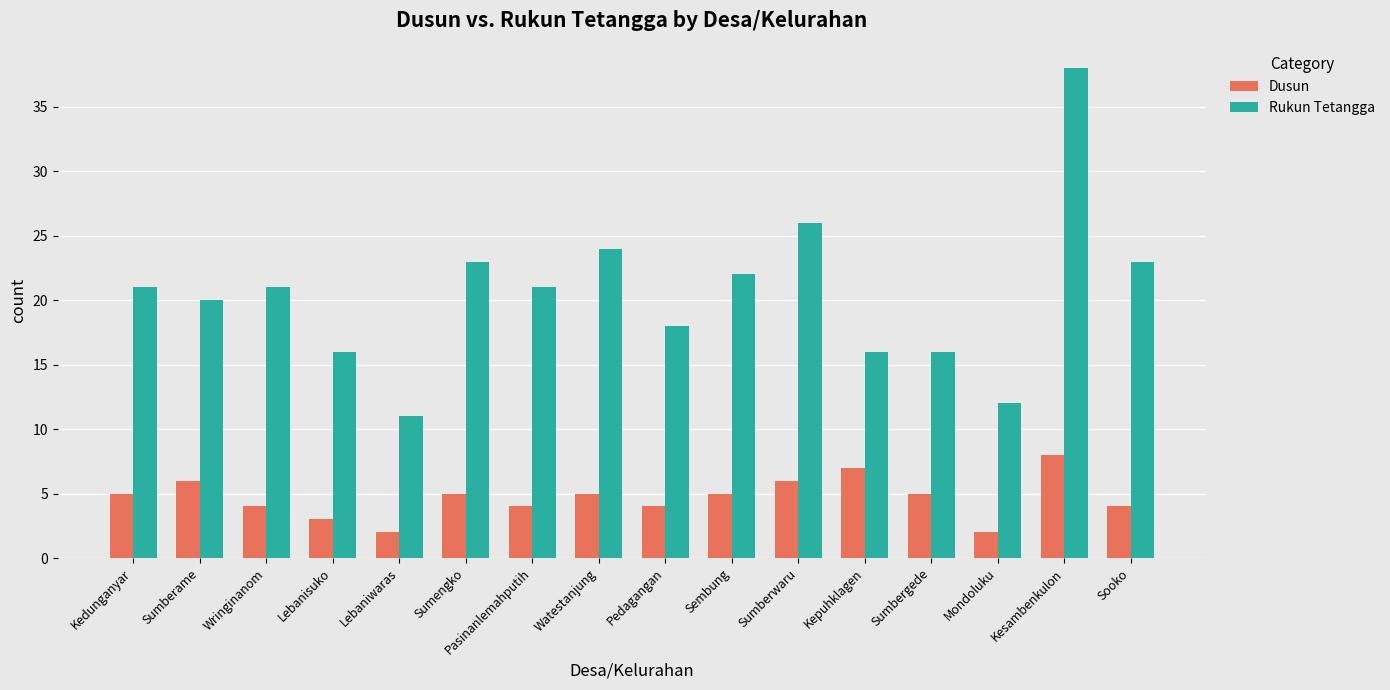

What is the greatest value displayed?

38